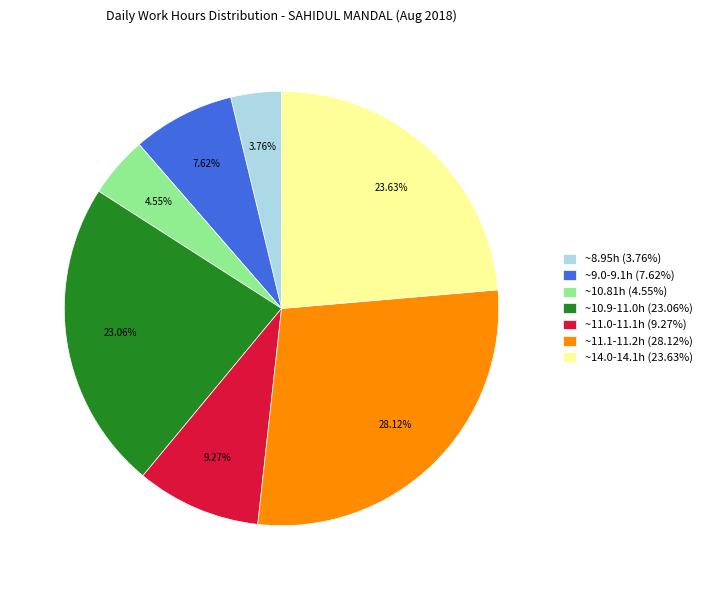

Rank the categories by value from lowest to highest.

~8.95h (3.76%), ~10.81h (4.55%), ~9.0-9.1h (7.62%), ~11.0-11.1h (9.27%), ~10.9-11.0h (23.06%), ~14.0-14.1h (23.63%), ~11.1-11.2h (28.12%)